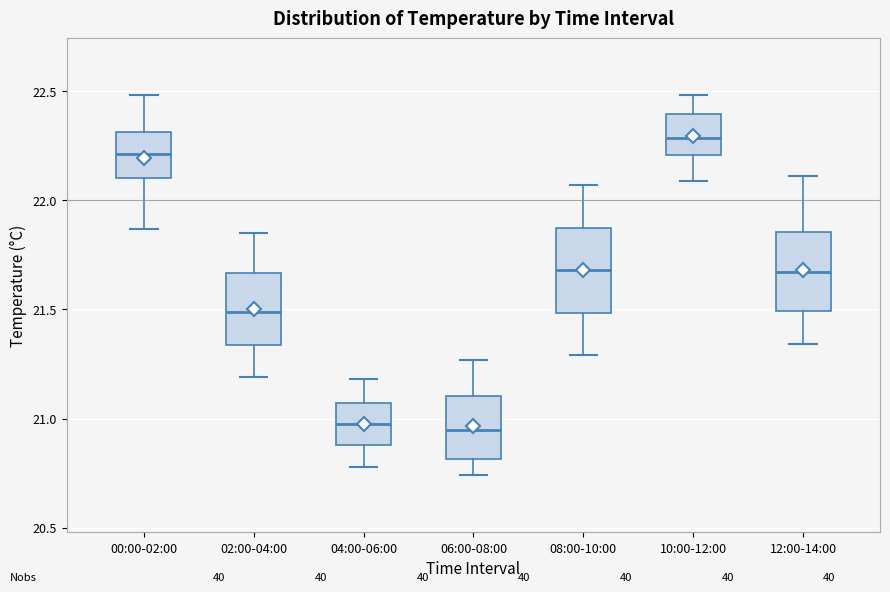

Reading left to right, transcribe this box plot: for each box, give where its median line is, the range the box spans, and where its two whiskers end, as read against the y-axis. The values are not printed on the chart, so give them approximately, as read against the axis.

00:00-02:00: median 22.20, box 22.10 to 22.30, whiskers 21.85 to 22.50
02:00-04:00: median 21.50, box 21.35 to 21.65, whiskers 21.20 to 21.85
04:00-06:00: median 21.00, box 20.90 to 21.05, whiskers 20.80 to 21.20
06:00-08:00: median 20.95, box 20.80 to 21.10, whiskers 20.75 to 21.25
08:00-10:00: median 21.70, box 21.50 to 21.90, whiskers 21.30 to 22.05
10:00-12:00: median 22.30, box 22.20 to 22.40, whiskers 22.10 to 22.50
12:00-14:00: median 21.65, box 21.50 to 21.85, whiskers 21.35 to 22.10